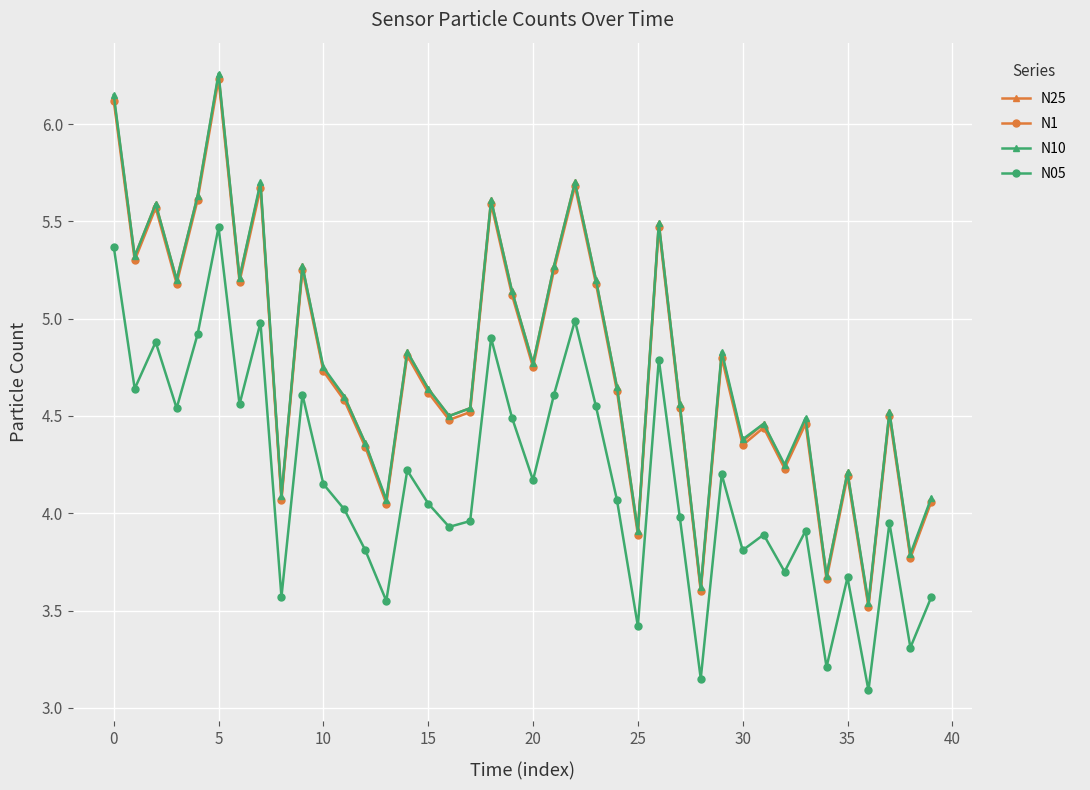

In N10, how many points are lower than both neighbors (excluding endpoints)?

14